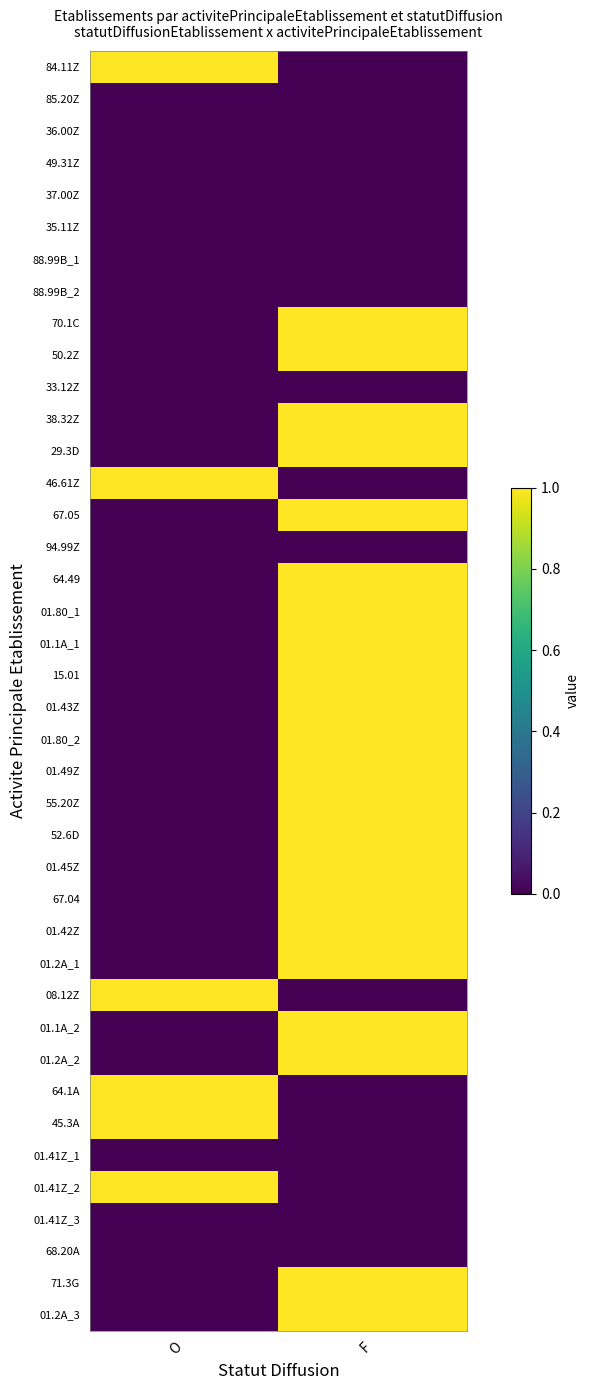

Reading left to right, transcribe all the data shown in this chart.

84.11Z: O=1	F=0
85.20Z: O=0	F=0
36.00Z: O=0	F=0
49.31Z: O=0	F=0
37.00Z: O=0	F=0
35.11Z: O=0	F=0
88.99B_1: O=0	F=0
88.99B_2: O=0	F=0
70.1C: O=0	F=1
50.2Z: O=0	F=1
33.12Z: O=0	F=0
38.32Z: O=0	F=1
29.3D: O=0	F=1
46.61Z: O=1	F=0
67.05: O=0	F=1
94.99Z: O=0	F=0
64.49: O=0	F=1
01.80_1: O=0	F=1
01.1A_1: O=0	F=1
15.01: O=0	F=1
01.43Z: O=0	F=1
01.80_2: O=0	F=1
01.49Z: O=0	F=1
55.20Z: O=0	F=1
52.6D: O=0	F=1
01.45Z: O=0	F=1
67.04: O=0	F=1
01.42Z: O=0	F=1
01.2A_1: O=0	F=1
08.12Z: O=1	F=0
01.1A_2: O=0	F=1
01.2A_2: O=0	F=1
64.1A: O=1	F=0
45.3A: O=1	F=0
01.41Z_1: O=0	F=0
01.41Z_2: O=1	F=0
01.41Z_3: O=0	F=0
68.20A: O=0	F=0
71.3G: O=0	F=1
01.2A_3: O=0	F=1